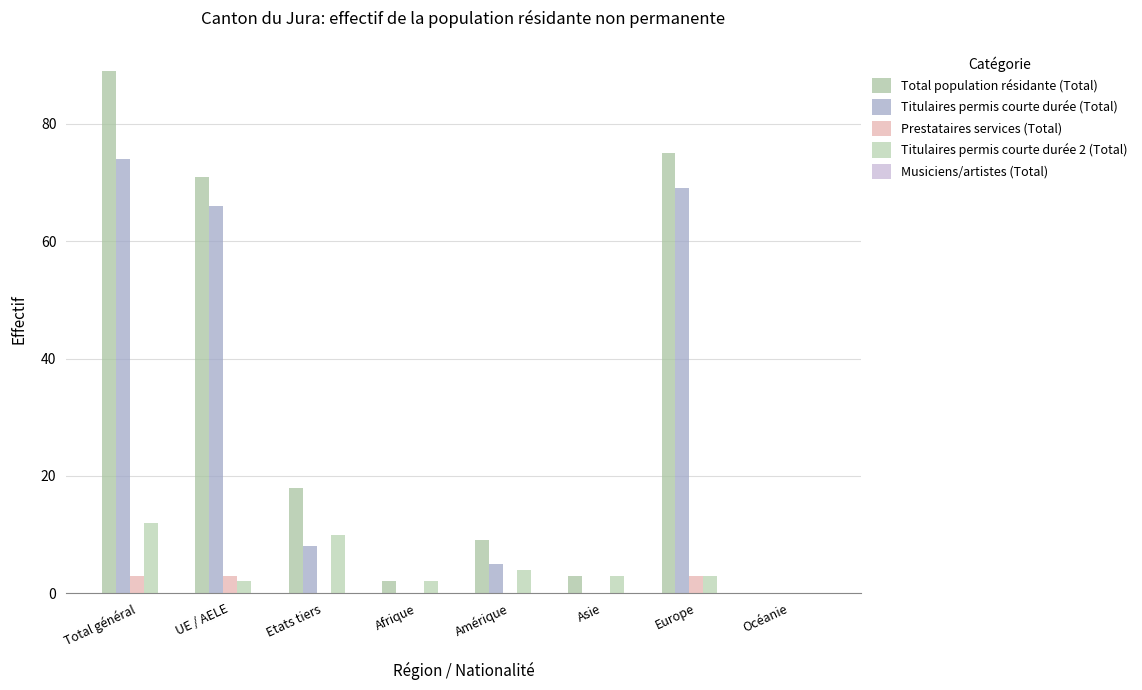

Where is Prestataires services (Total) nearest to the value 1?

Etats tiers